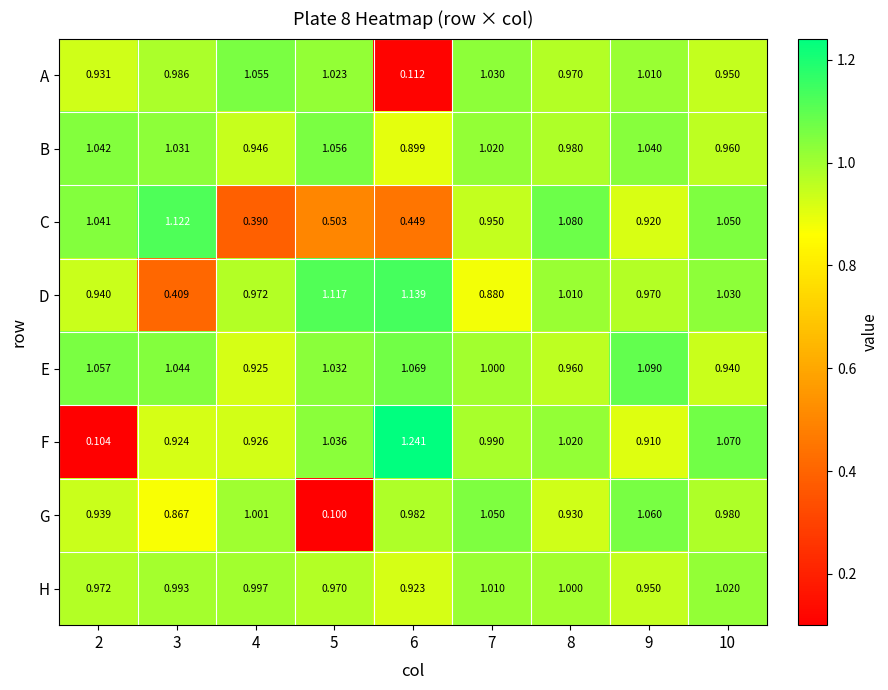

At which category does the chart reach its minimum across all series?

5